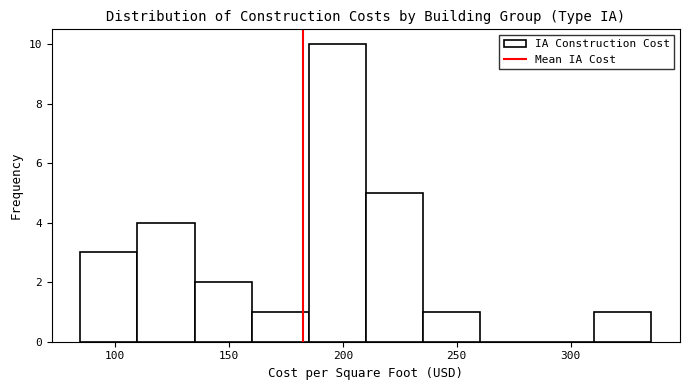

Reading left to right, transcribe this chart: for each bar, give the range it covers on the x-axis and its height. Neither the bar edges nor the heights are printed on the chart, so give them approximately, as read against the axes.

85 to 110: 3
110 to 135: 4
135 to 160: 2
160 to 185: 1
185 to 210: 10
210 to 235: 5
235 to 260: 1
260 to 285: 0
285 to 310: 0
310 to 335: 1